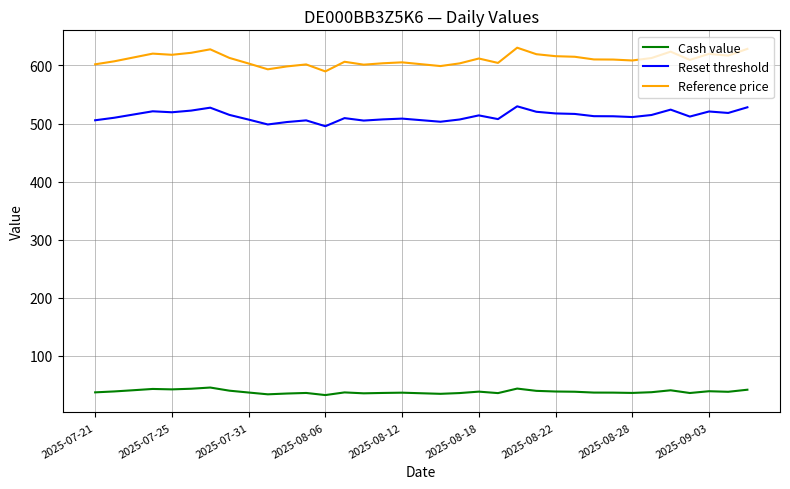

Rank the series by their average value, from lowest to highest.

Cash value, Reset threshold, Reference price